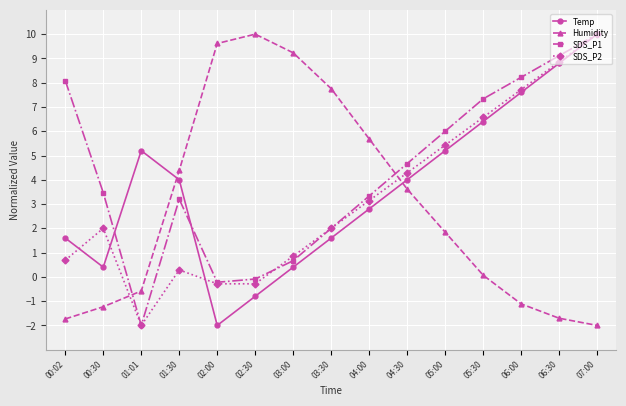

What are all the series names shown in the legend?

Temp, Humidity, SDS_P1, SDS_P2